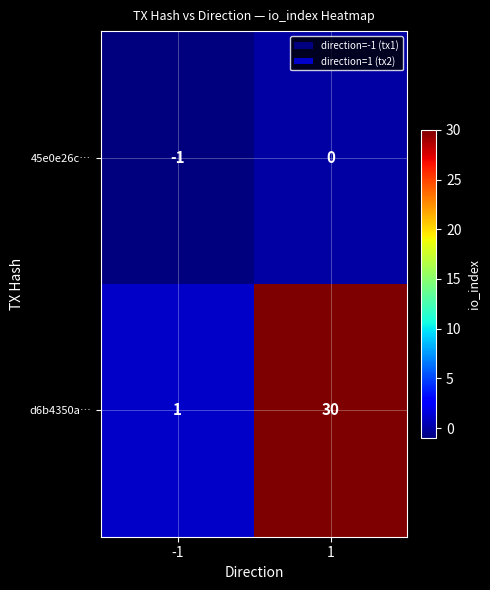

Which label corresponds to the smallest value in the chart?

-1